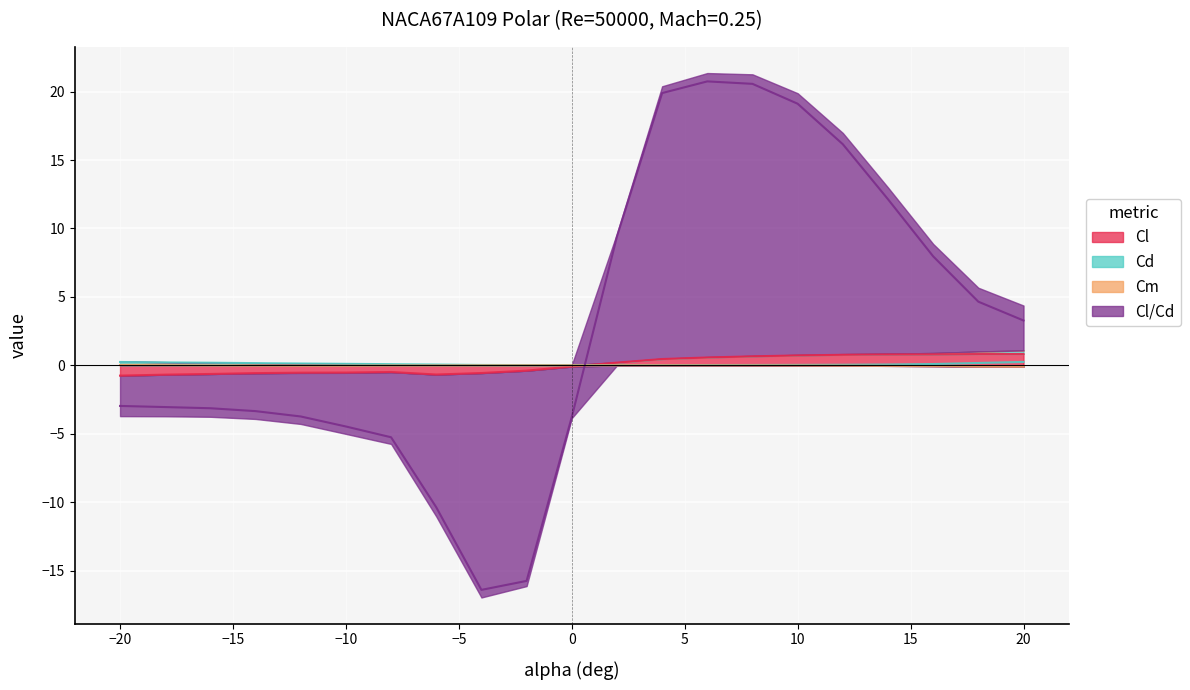

What is the maximum value shown in the chart?

20.7